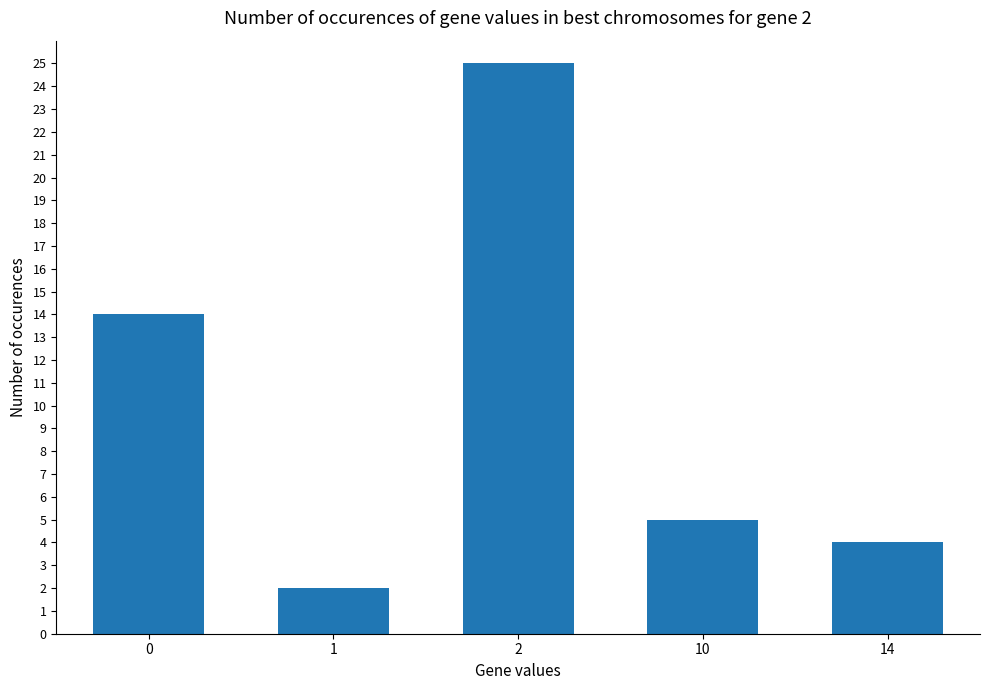

Rank the categories by value from lowest to highest.

1, 14, 10, 0, 2